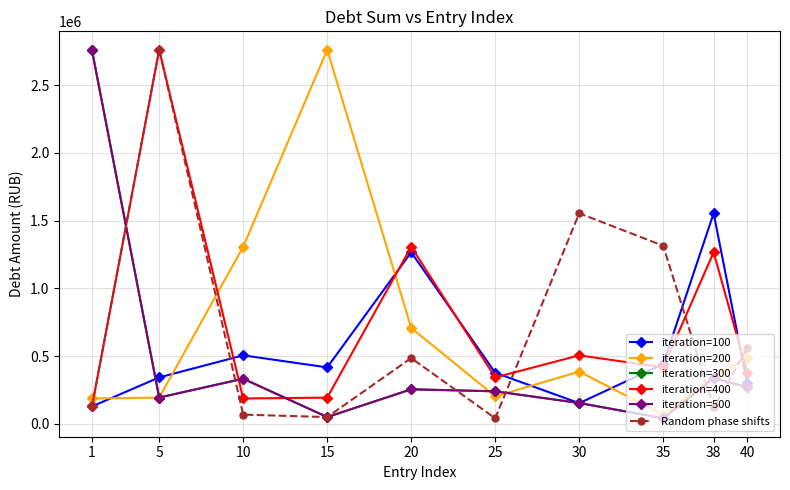

Between which two adjacent categories do iteration=100 and iteration=300 first intersect?

1 and 5